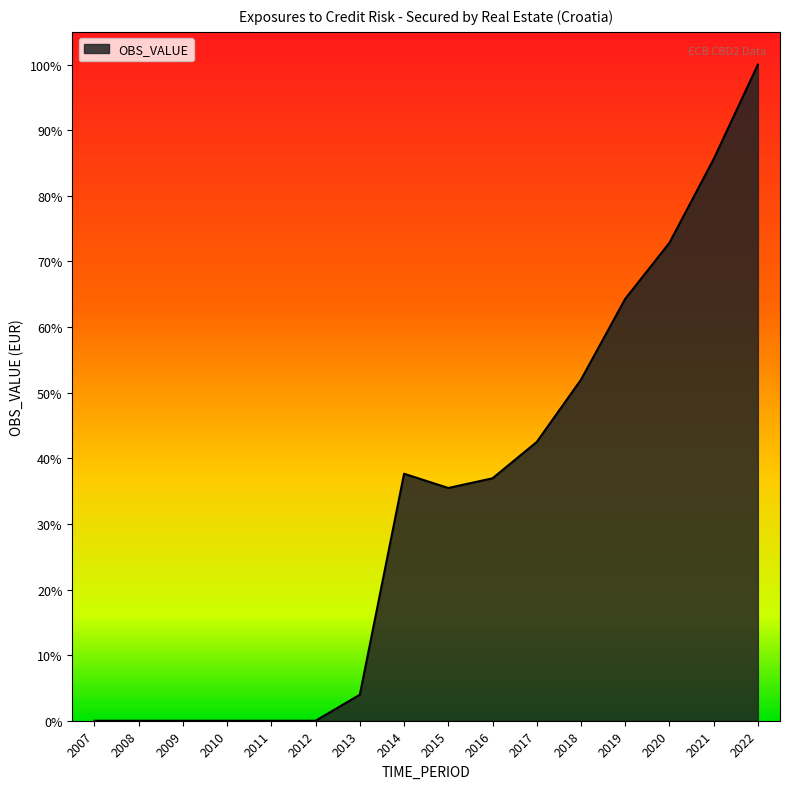

How many interior local peaks (higher than both neighbors) does the data have?

1